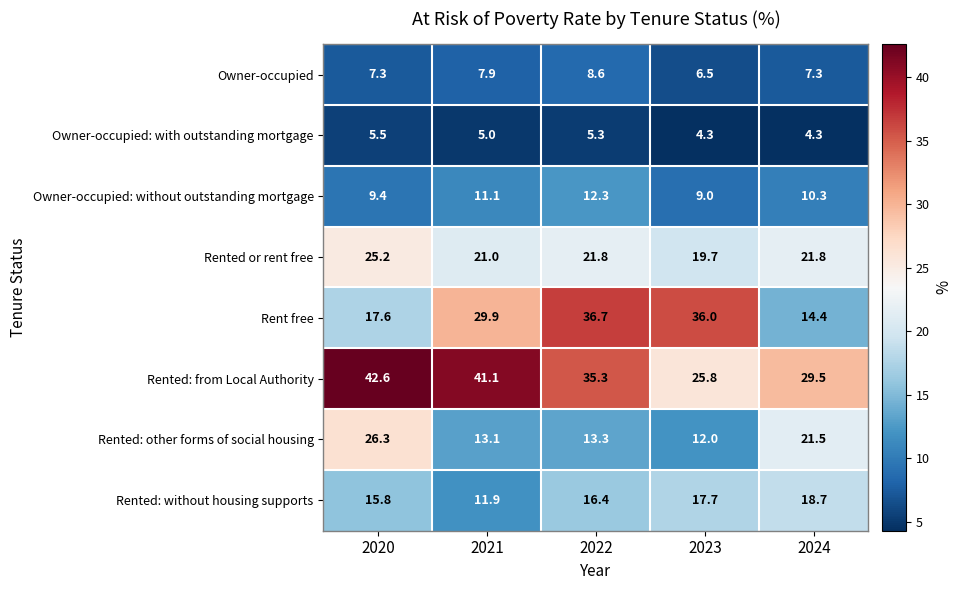

Which series has the largest range (max minus min)?

Rent free